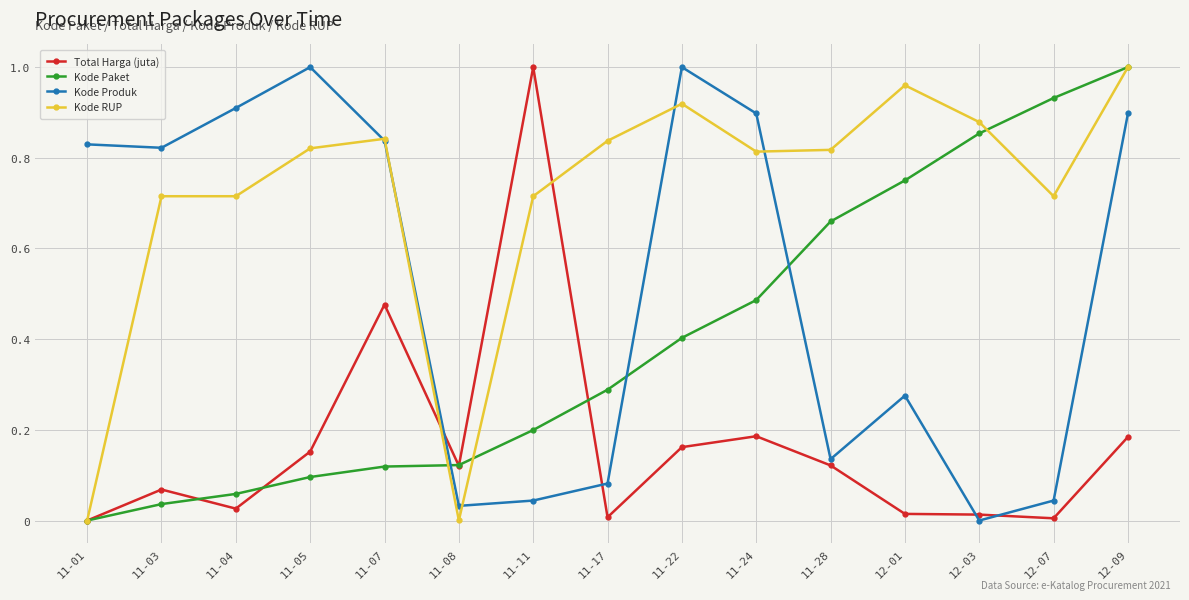

How many data points does each series have?

15